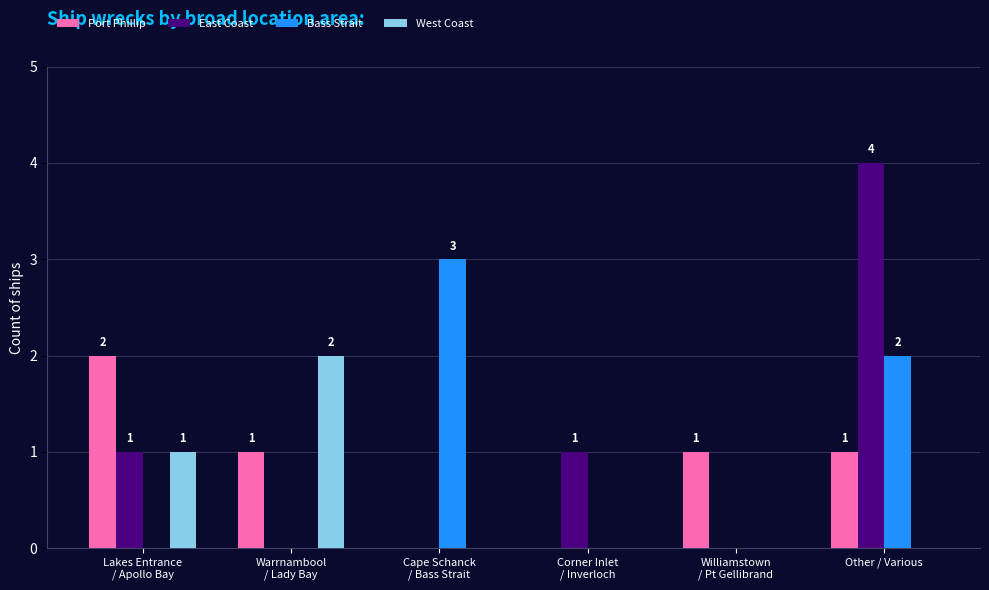

What is the greatest value displayed?

4